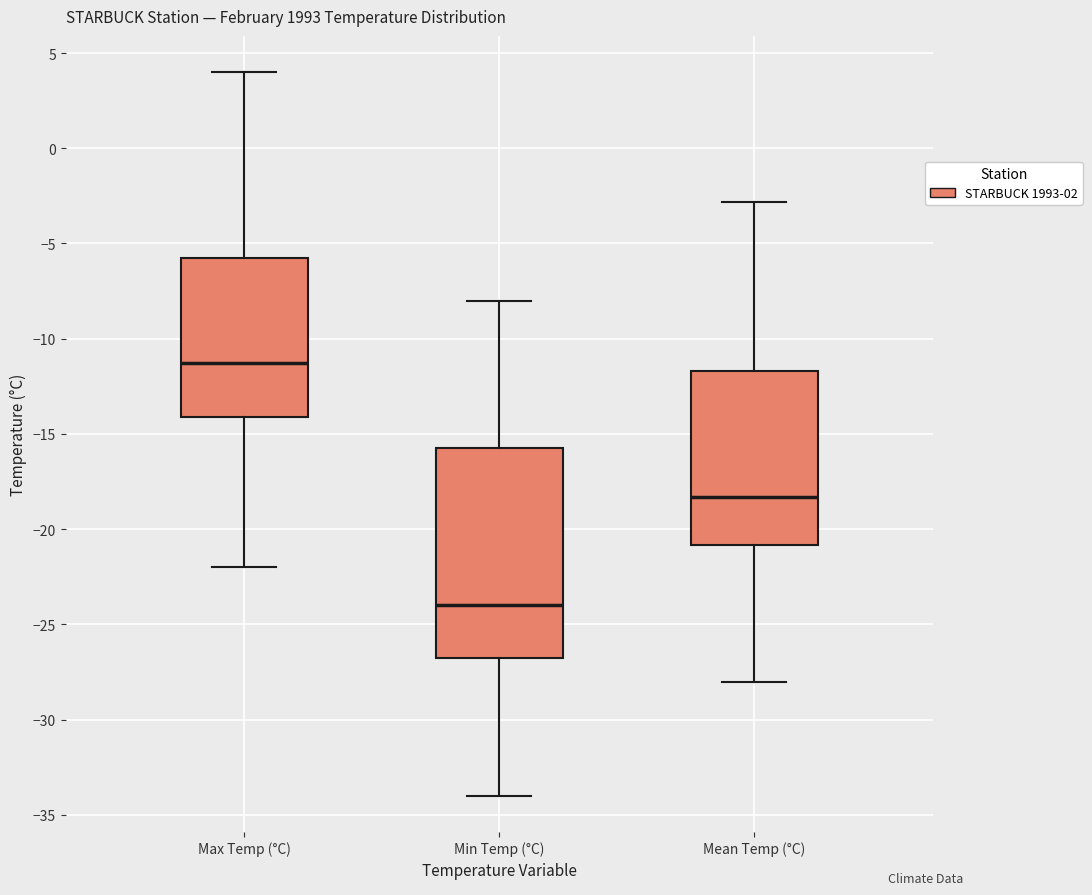

Which box is the tallest, from its lower edge to its upper edge?

Min Temp (°C)